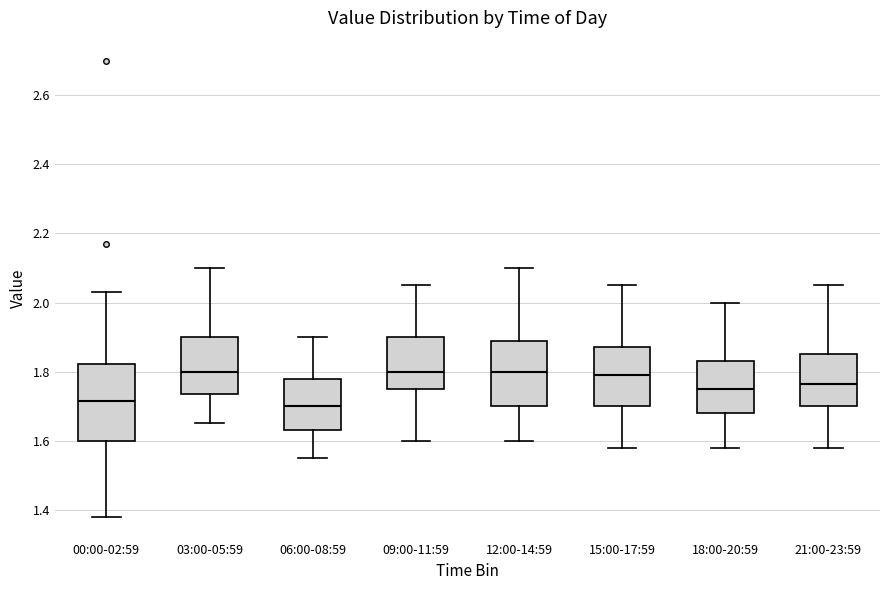

Which box is the tallest, from its lower edge to its upper edge?

00:00-02:59